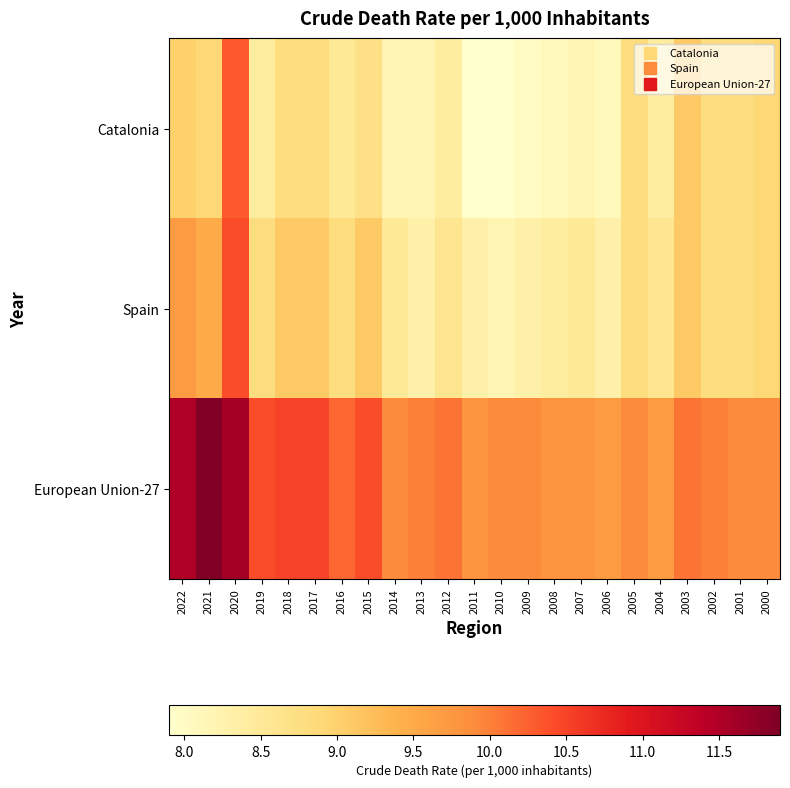

Which series has the largest range (max minus min)?

Catalonia